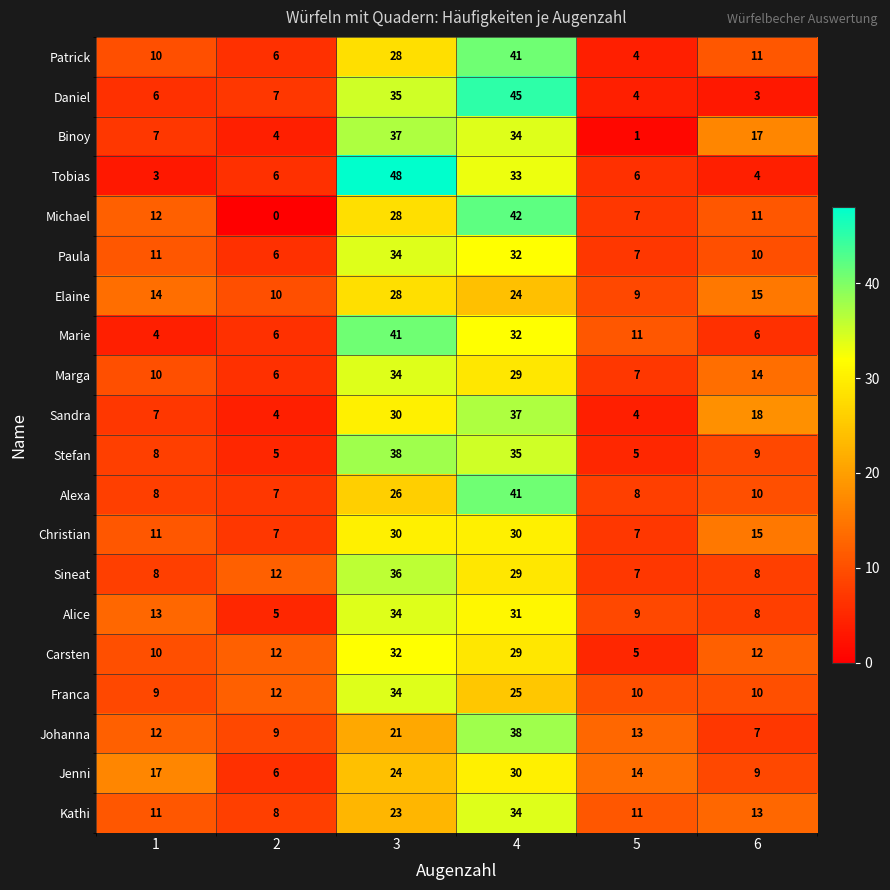

Count the Jenni values in the range 9 to 24.

4